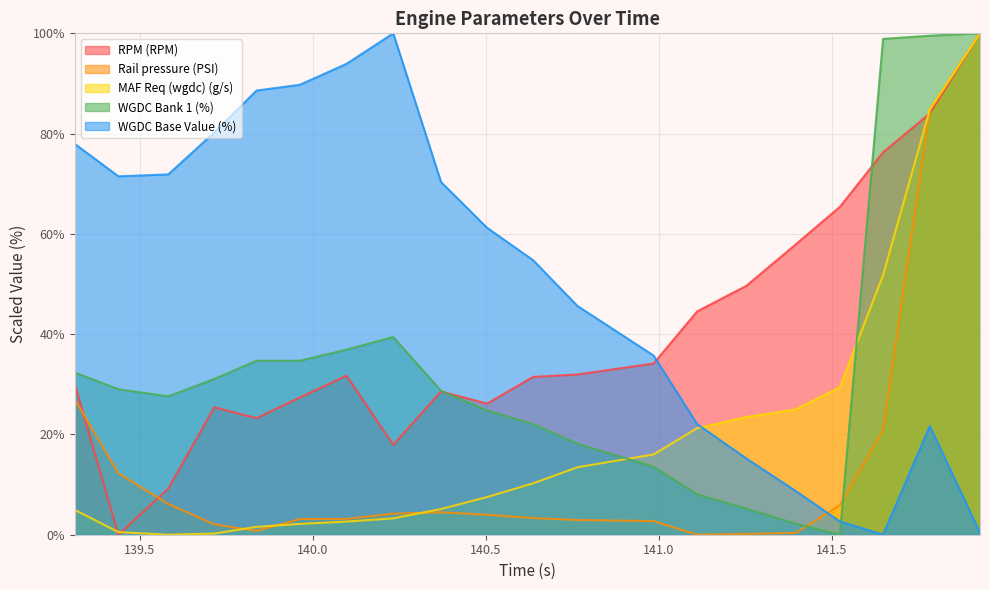

Rank the series at 139.963 from lowest to highest value.

MAF Req (wgdc) (g/s), Rail pressure (PSI), RPM (RPM), WGDC Bank 1 (%), WGDC Base Value (%)